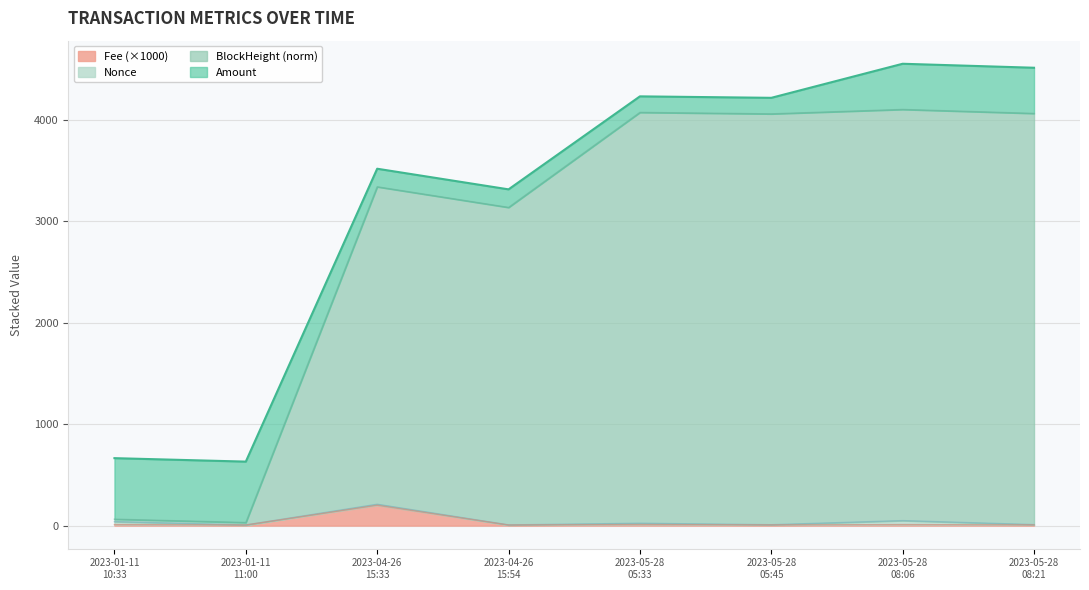

True or false: BlockHeight has a value of 6574.4 at 2023-05-28 05:33.

False